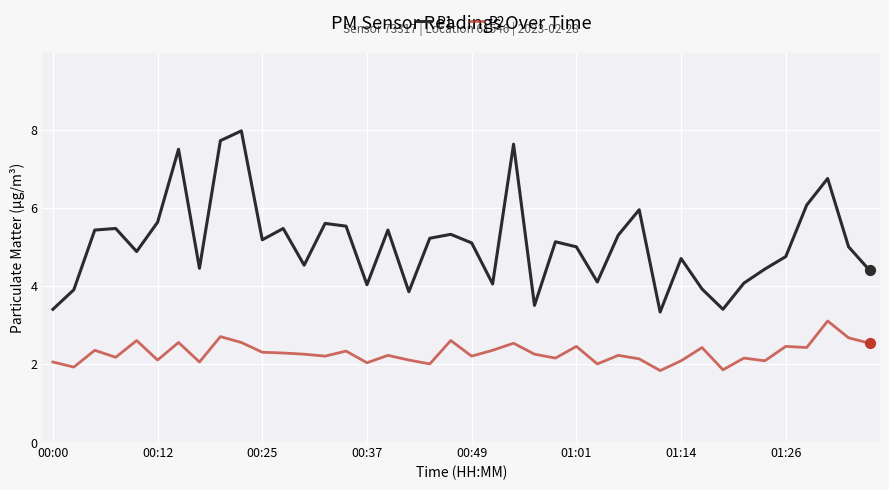

What is the lowest value of the P2 series?

1.8